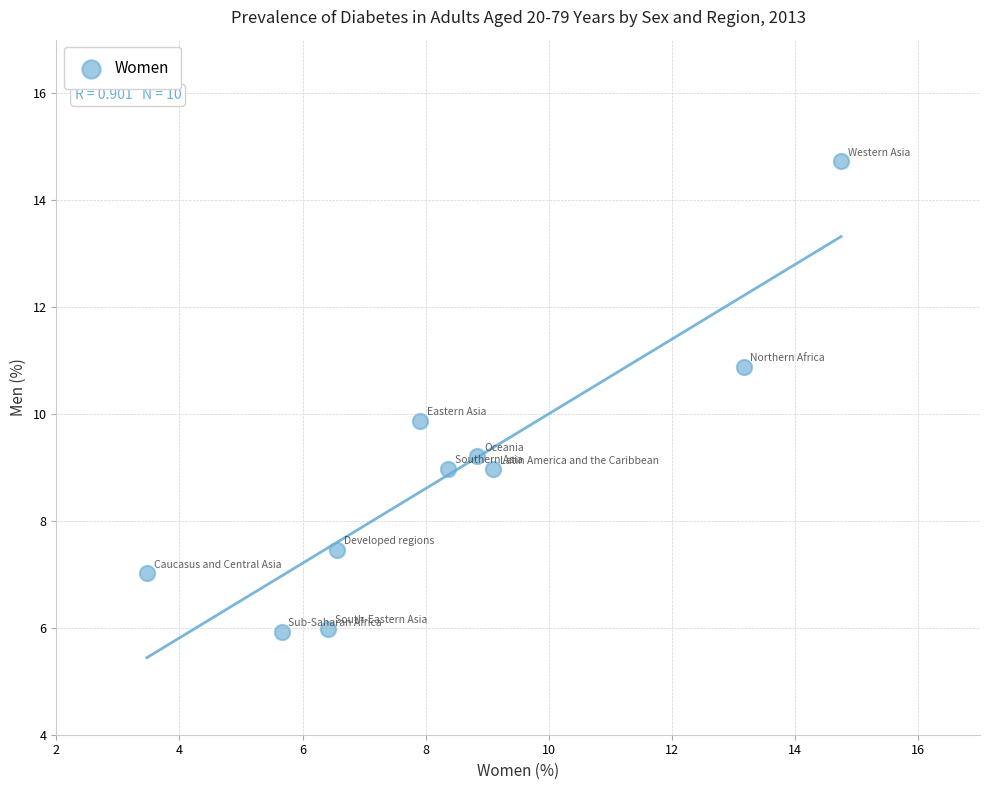

What is the average X value?

8.4